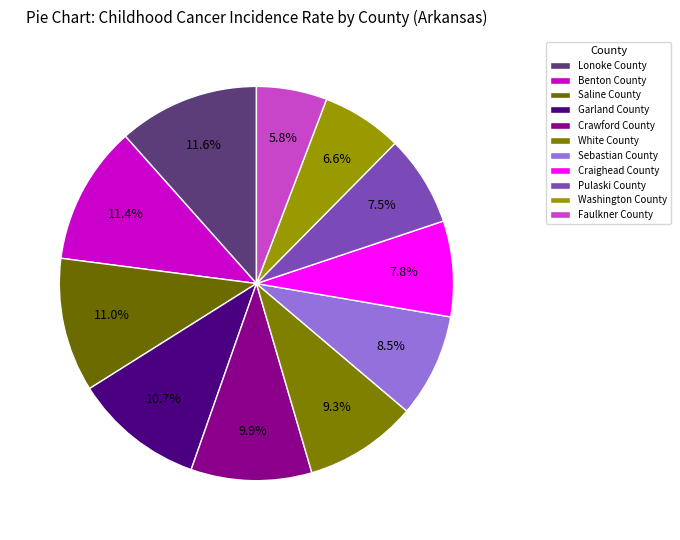

The Garland County slice represents 1% of the pie. True or false?

False